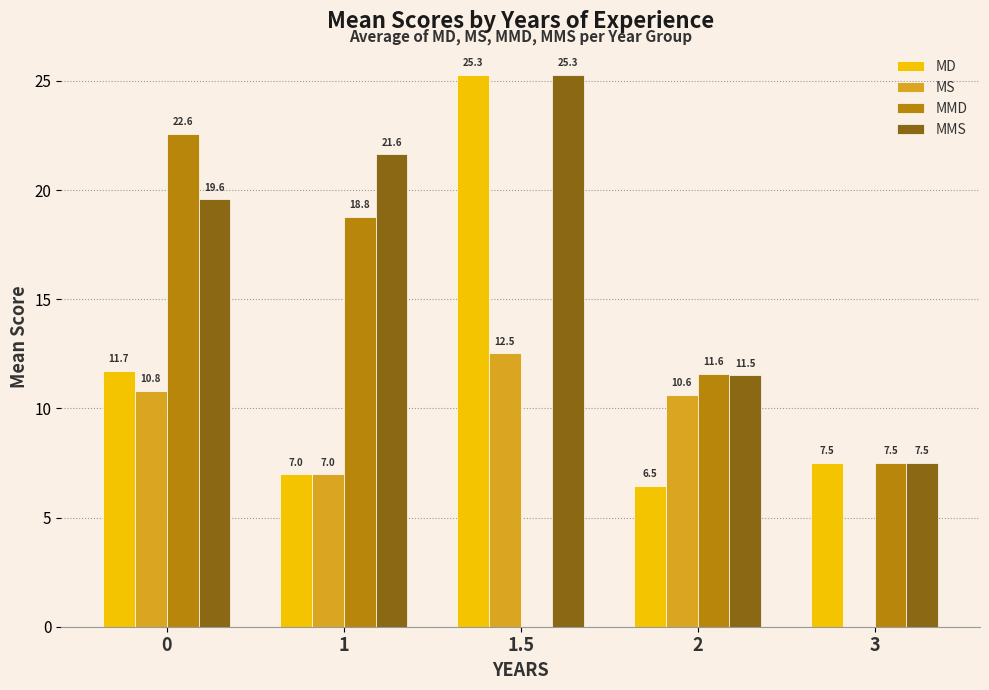

At which label is MMD closest to 11?

2